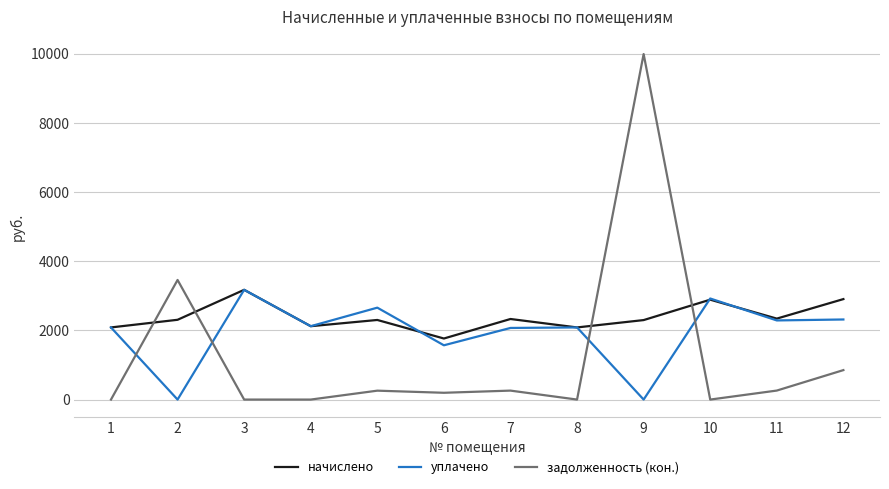

What is the greatest value displayed?

9994.9